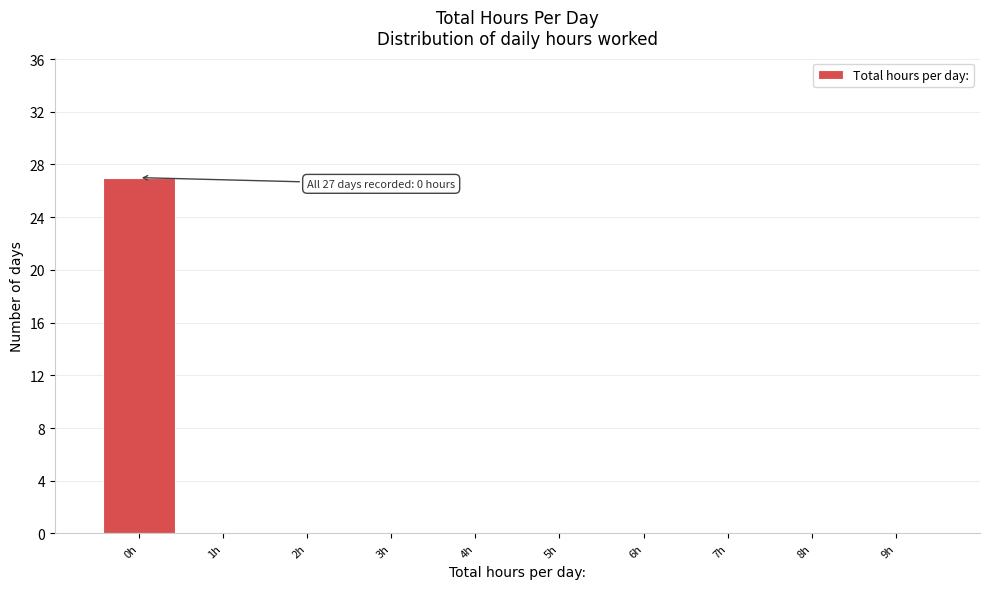

Which range on the x-axis has the tallest bar?

-0.5 to 0.5